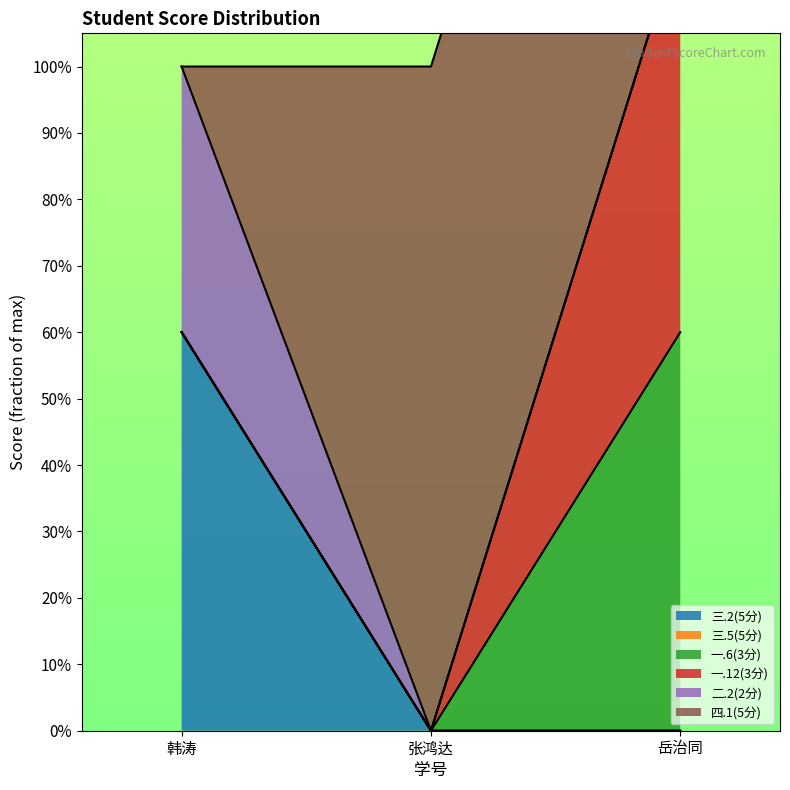

What is the difference between the highest and lowest values at 韩涛?

0.4